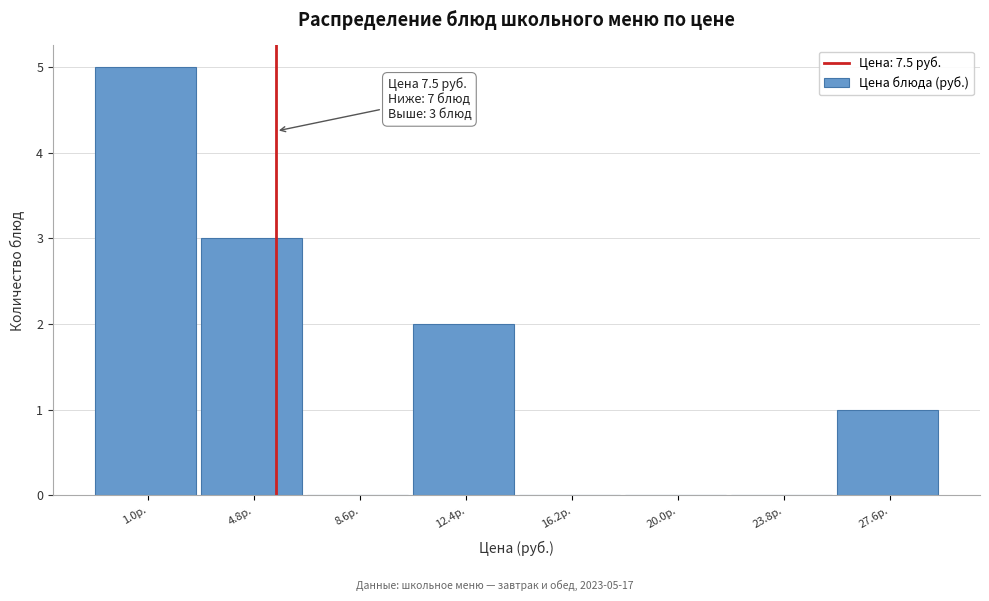

Reading right to left, extract all data points from this chart.

27.6р.=1	23.8р.=0	20.0р.=0	16.2р.=0	12.4р.=2	8.6р.=0	4.8р.=3	1.0р.=5